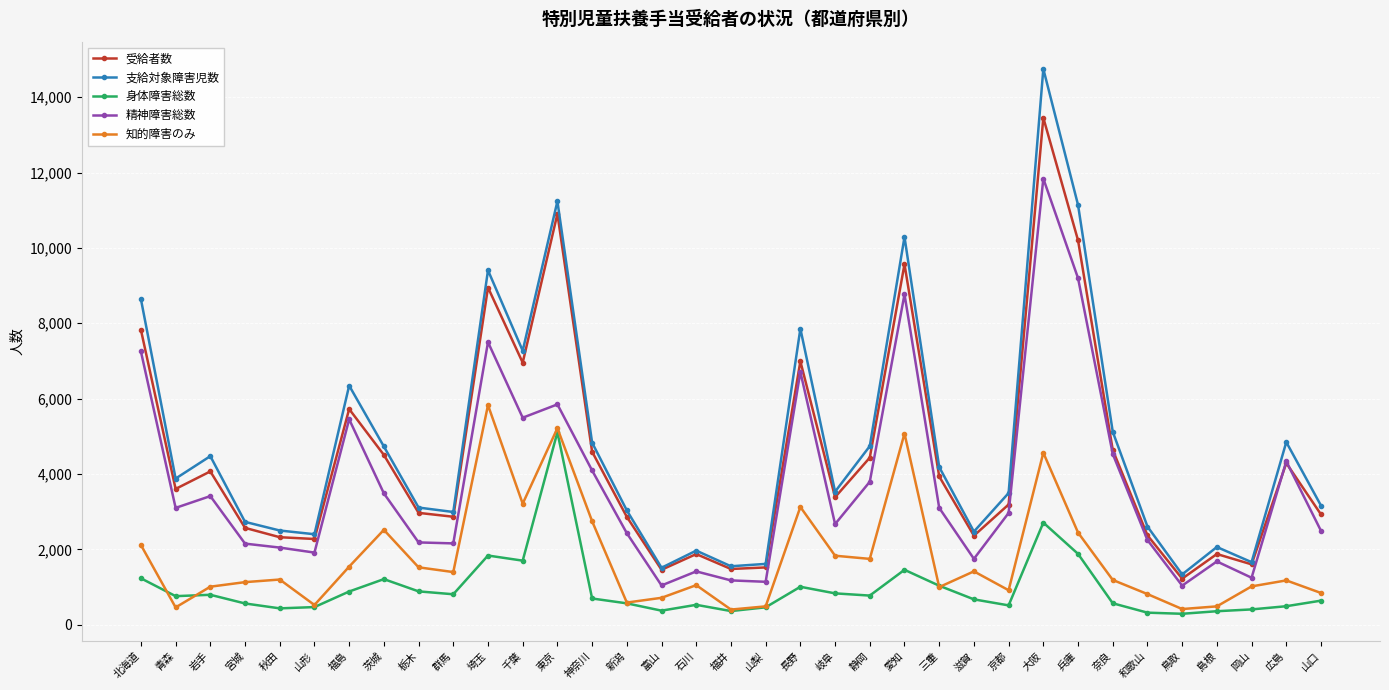

What is the average value of the 知的障害のみ series?

1763